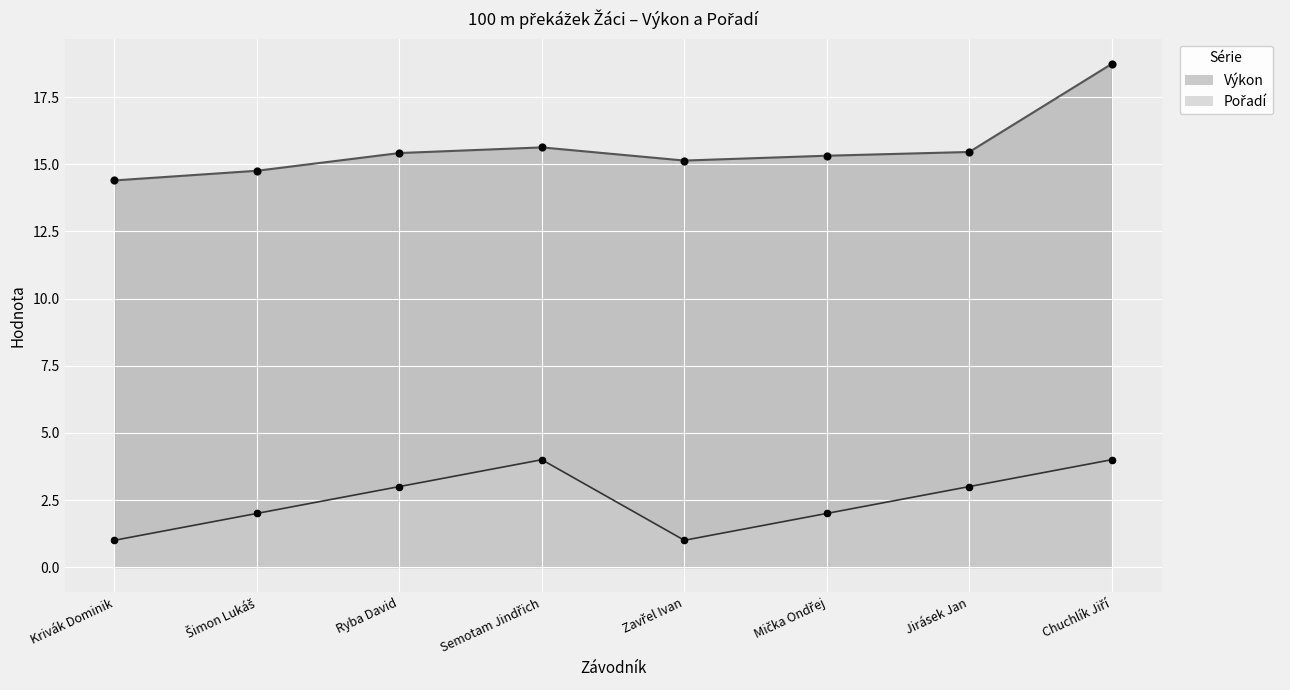

Which series has the largest Y range (max minus min)?

Výkon